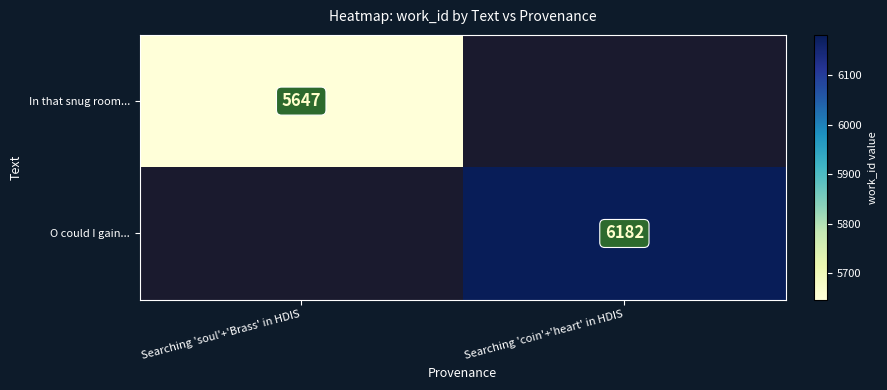

The value of O could I gain... at Searching 'coin'+'heart' in HDIS is 6182. True or false?

True